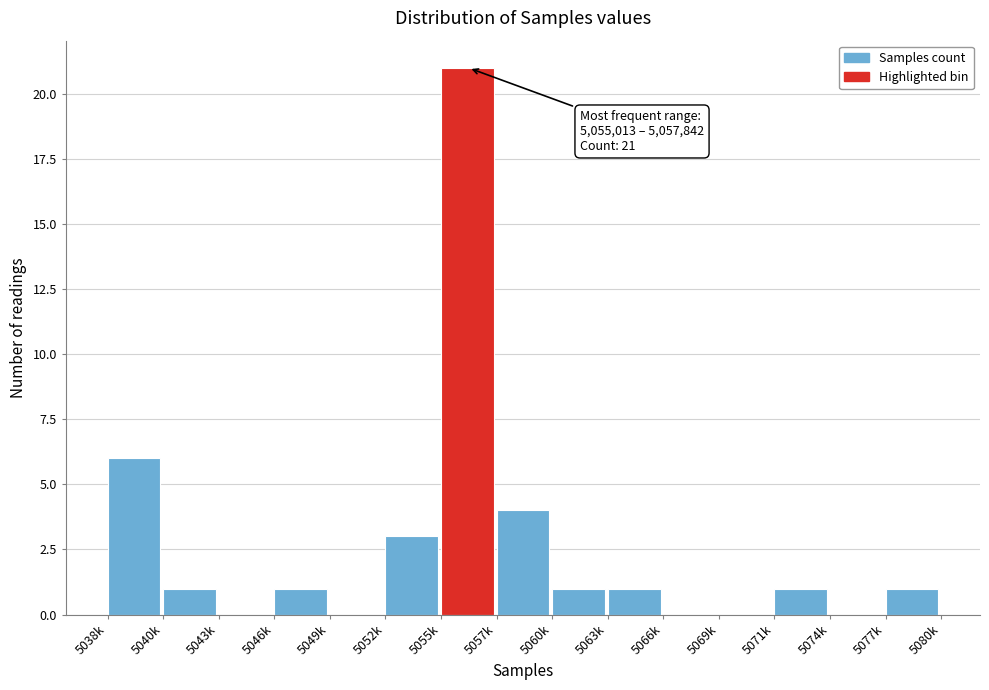

Reading right to left, list all the values displayed in this chart.

5077k=1	5074k=0	5071k=1	5069k=0	5066k=0	5063k=1	5060k=1	5057k=4	5055k=21	5052k=3	5049k=0	5046k=1	5043k=0	5040k=1	5038k=6